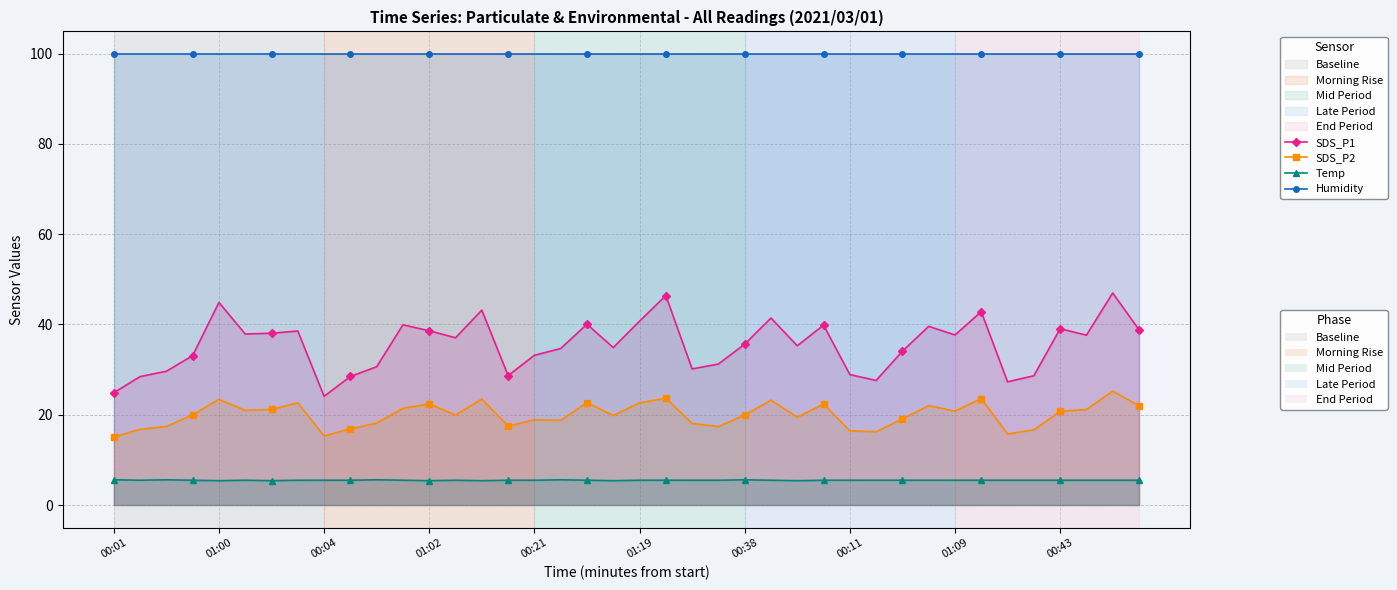

Reading left to right, what are all the values shown in this chart?

SDS_P1: 24.9	28.4	29.6	33.1	44.9	37.9	38.0	38.5	24.1	28.5	30.6	39.9	38.6	37.0	43.2	28.7	33.2	34.7	40.0	34.9	40.7	46.4	30.1	31.2	35.6	41.4	35.3	39.9	28.9	27.6	34.1	39.6	37.7	42.8	27.3	28.6	39.0	37.6	47.0	38.8
SDS_P2: 15.1	16.8	17.4	20.0	23.4	21.0	21.2	22.6	15.3	16.9	18.1	21.4	22.4	19.9	23.5	17.5	18.9	18.8	22.7	19.8	22.6	23.7	18.1	17.4	19.9	23.2	19.4	22.4	16.4	16.2	19.1	22.0	20.8	23.6	15.8	16.7	20.8	21.2	25.2	22.0
Temp: 5.6	5.5	5.6	5.5	5.4	5.5	5.4	5.5	5.5	5.5	5.6	5.5	5.4	5.5	5.4	5.5	5.5	5.6	5.5	5.4	5.5	5.5	5.5	5.5	5.6	5.5	5.4	5.5	5.5	5.5	5.5	5.5	5.5	5.5	5.5	5.5	5.5	5.5	5.5	5.5
Humidity: 99.9	99.9	99.9	99.9	99.9	99.9	99.9	99.9	99.9	99.9	99.9	99.9	99.9	99.9	99.9	99.9	99.9	99.9	99.9	99.9	99.9	99.9	99.9	99.9	99.9	99.9	99.9	99.9	99.9	99.9	99.9	99.9	99.9	99.9	99.9	99.9	99.9	99.9	99.9	99.9